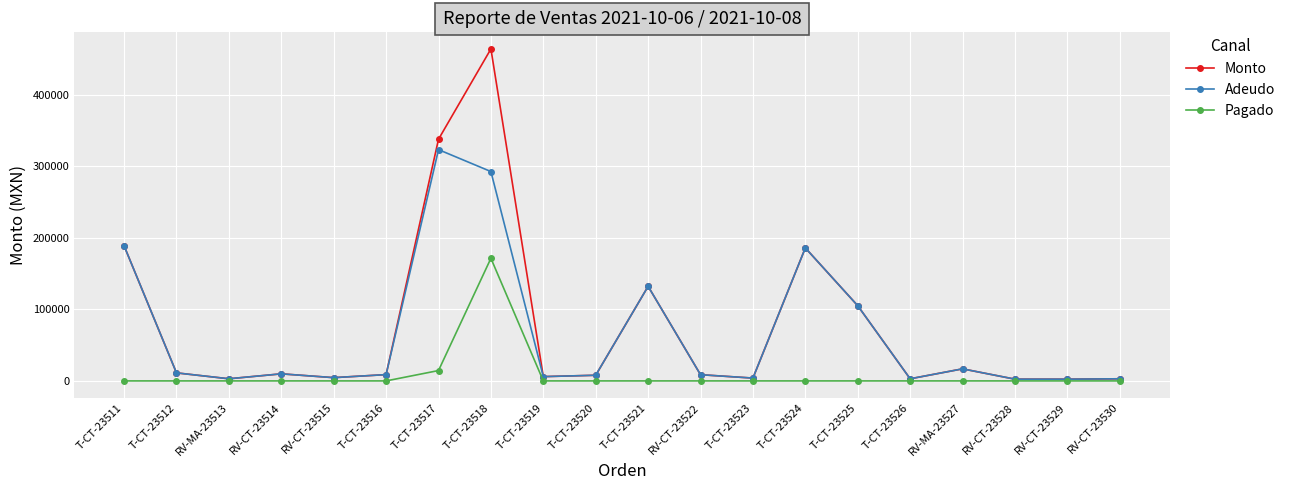

Is it true that Monto equals 338000 at T-CT-23517?

True